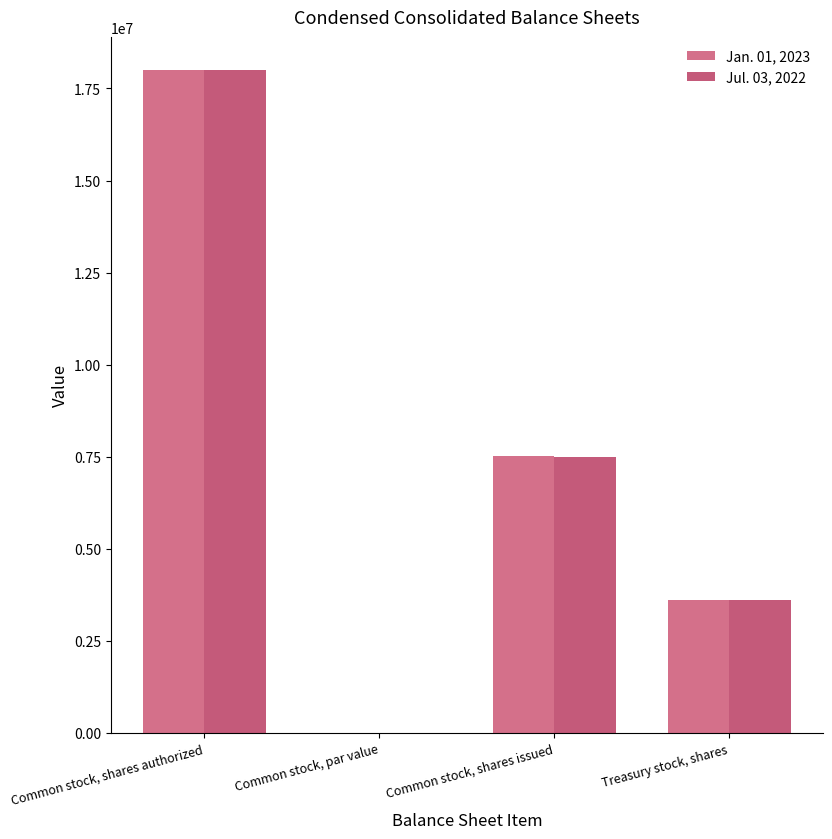

At which category is the sum across all series the highest?

Common stock, shares authorized